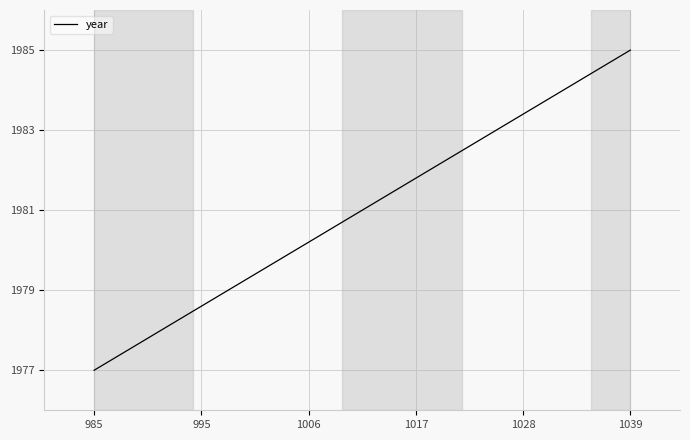

What is the smallest value displayed?

1977.0